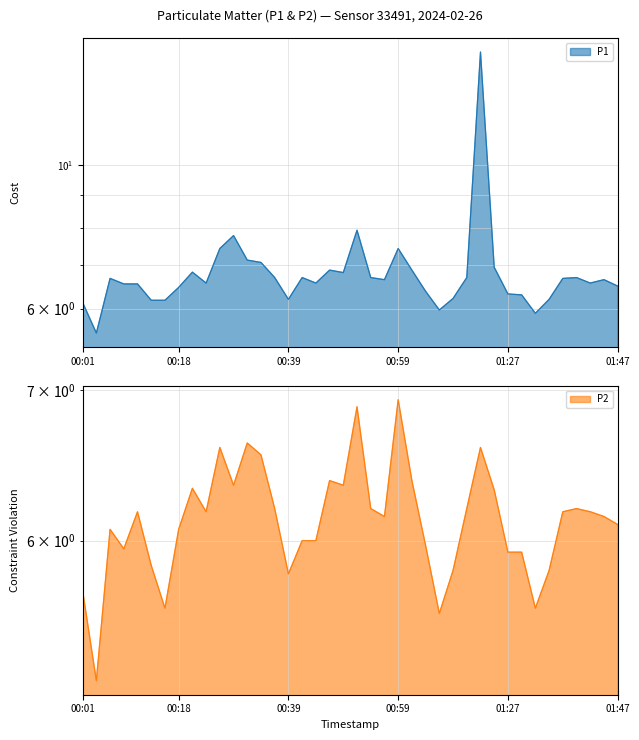

Reading left to right, list all the values displayed in this chart.

P1: 6.1	5.5	6.7	6.5	6.5	6.2	6.2	6.5	6.8	6.6	7.4	7.8	7.1	7.1	6.7	6.2	6.7	6.6	6.9	6.8	7.9	6.7	6.7	7.4	6.9	6.4	6.0	6.2	6.7	14.9	7.0	6.3	6.3	5.9	6.2	6.7	6.7	6.6	6.7	6.5
P2: 5.7	5.2	6.1	6.0	6.2	5.8	5.6	6.1	6.3	6.2	6.6	6.3	6.6	6.5	6.2	5.8	6.0	6.0	6.4	6.3	6.9	6.2	6.2	6.9	6.4	6.0	5.6	5.8	6.2	6.6	6.3	5.9	5.9	5.6	5.8	6.2	6.2	6.2	6.2	6.1